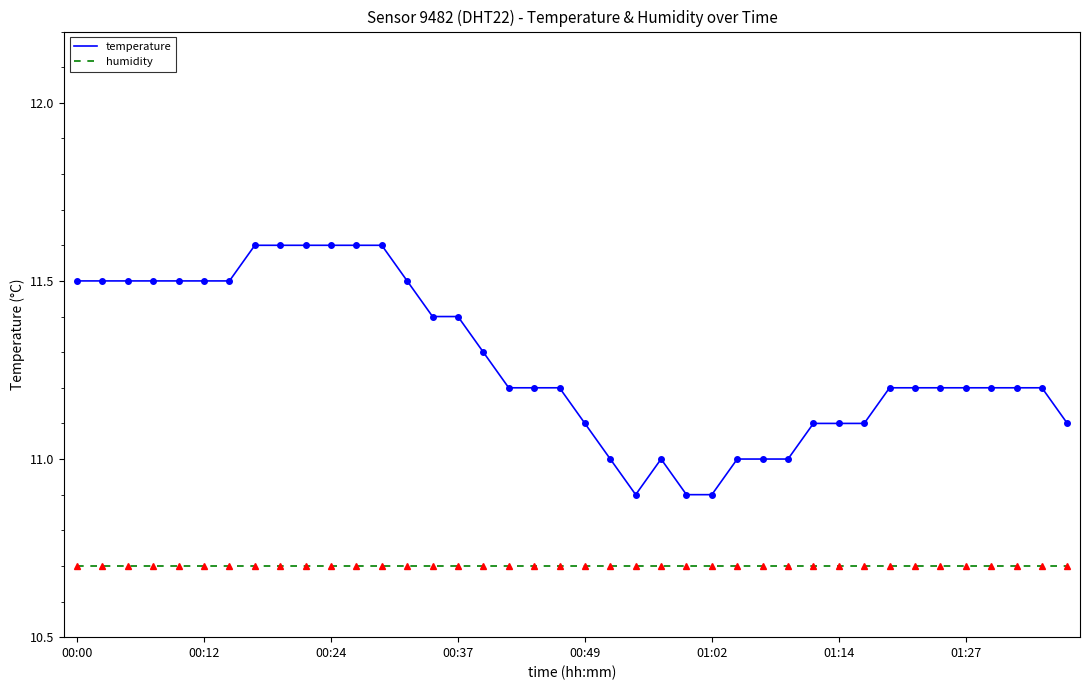

True or false: temperature and humidity intersect in this chart.

False